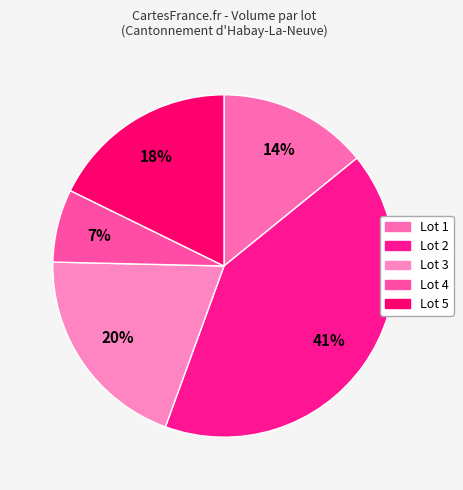

Do Lot 5 and Lot 4 together represent more than half of the pie?

No